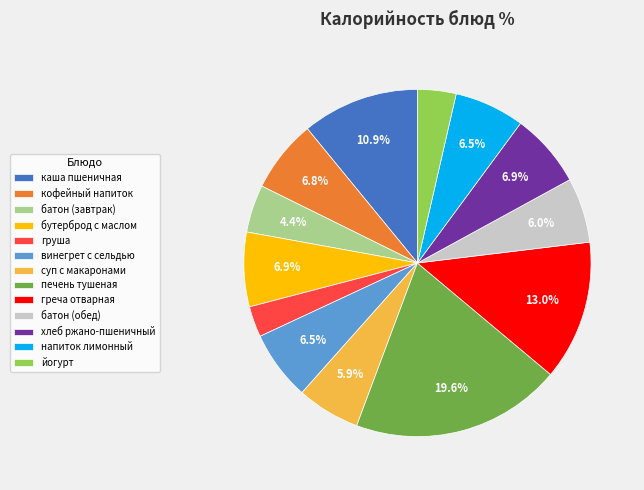

Is there a majority slice in this chart?

No